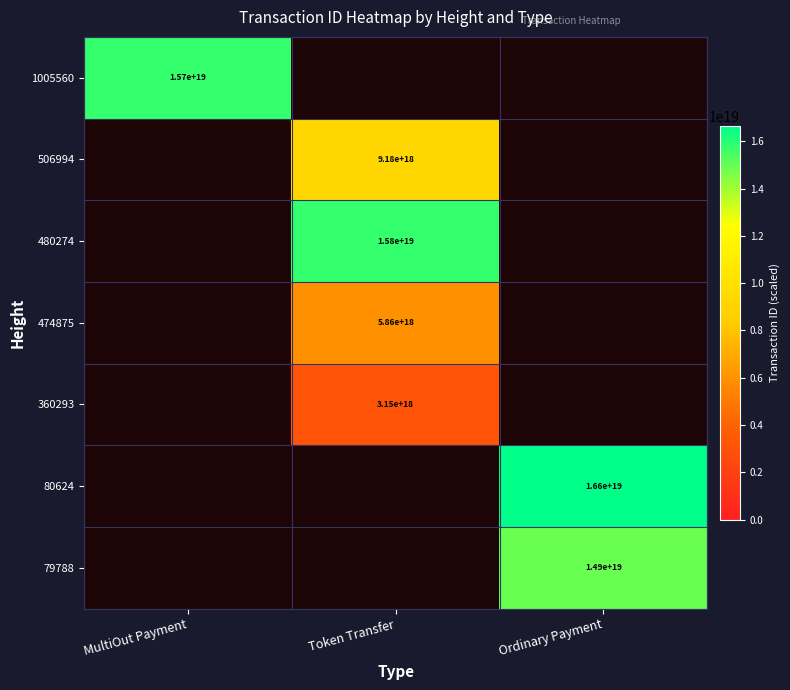

Is it true that 474875 equals 2230169604629006080 at Token Transfer?

False